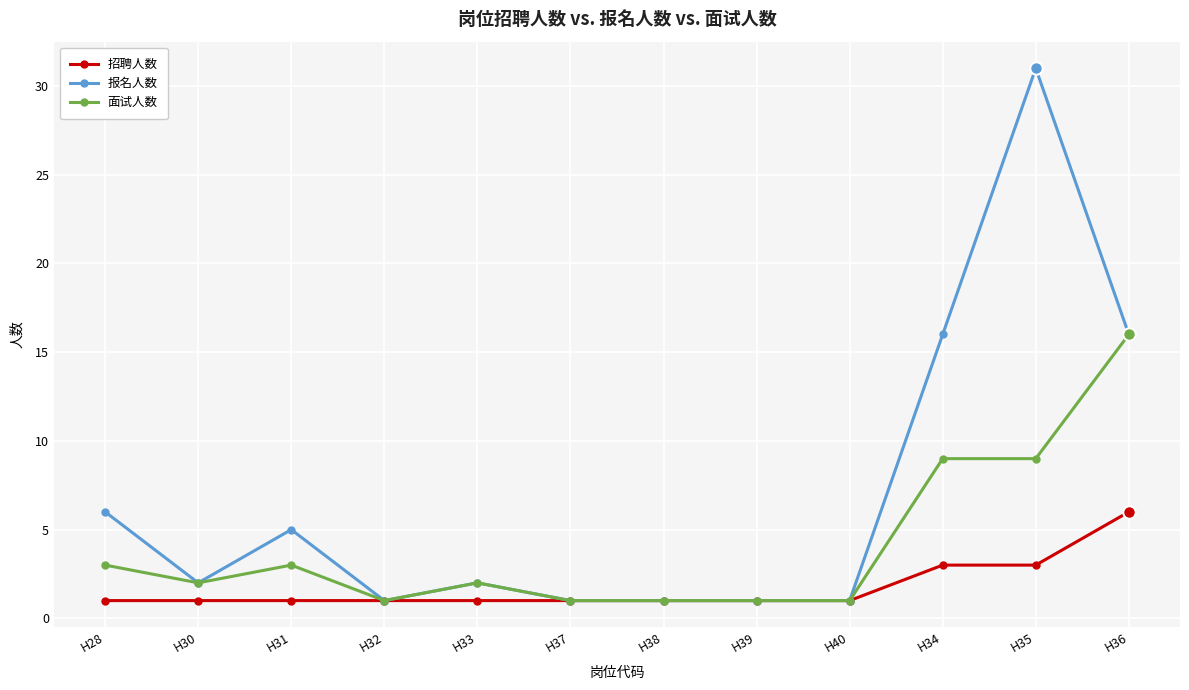

Reading right to left, extract all data points from this chart.

招聘人数: 6	3	3	1	1	1	1	1	1	1	1	1
报名人数: 16	31	16	1	1	1	1	2	1	5	2	6
面试人数: 16	9	9	1	1	1	1	2	1	3	2	3